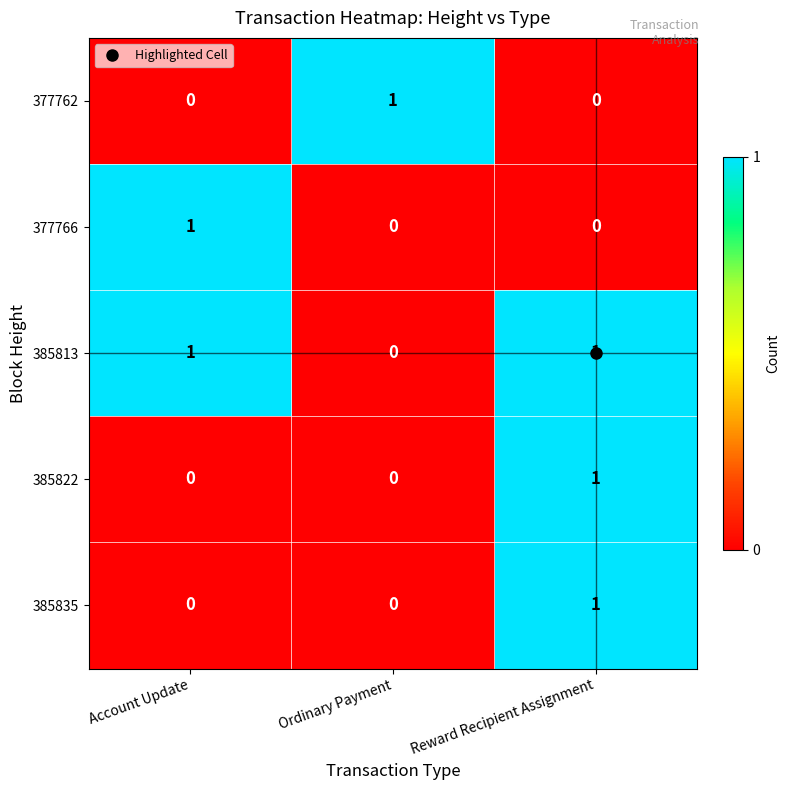

What is the total value across all series at Ordinary Payment?

1